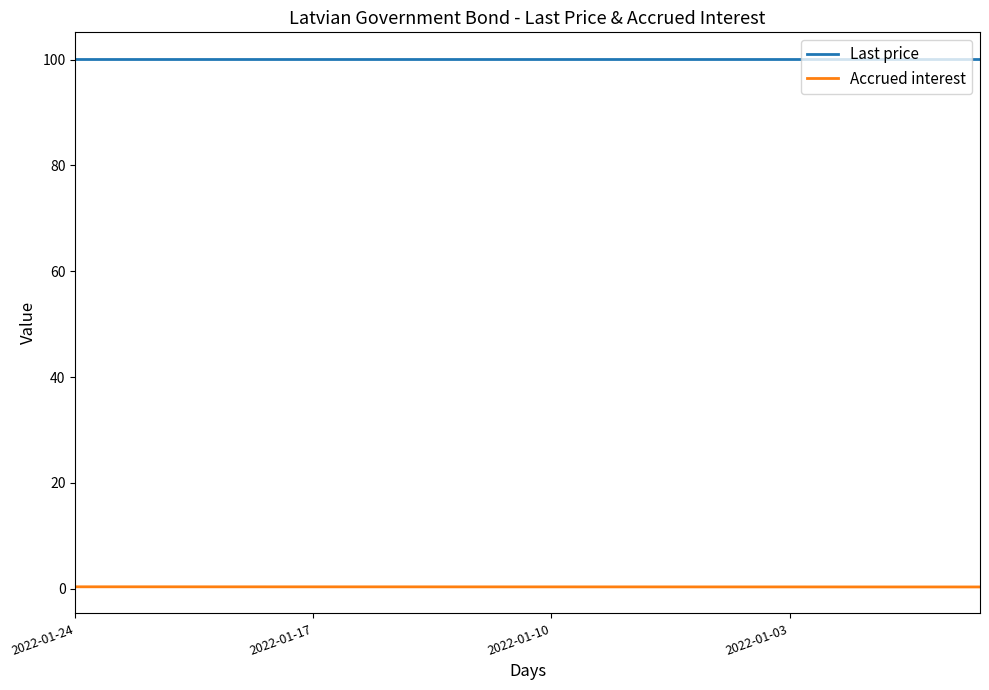

Which series has the largest total across all categories?

Last price